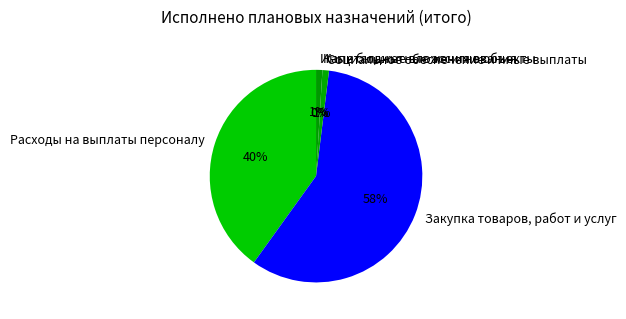

Is Расходы на выплаты персоналу the majority of the pie?

No